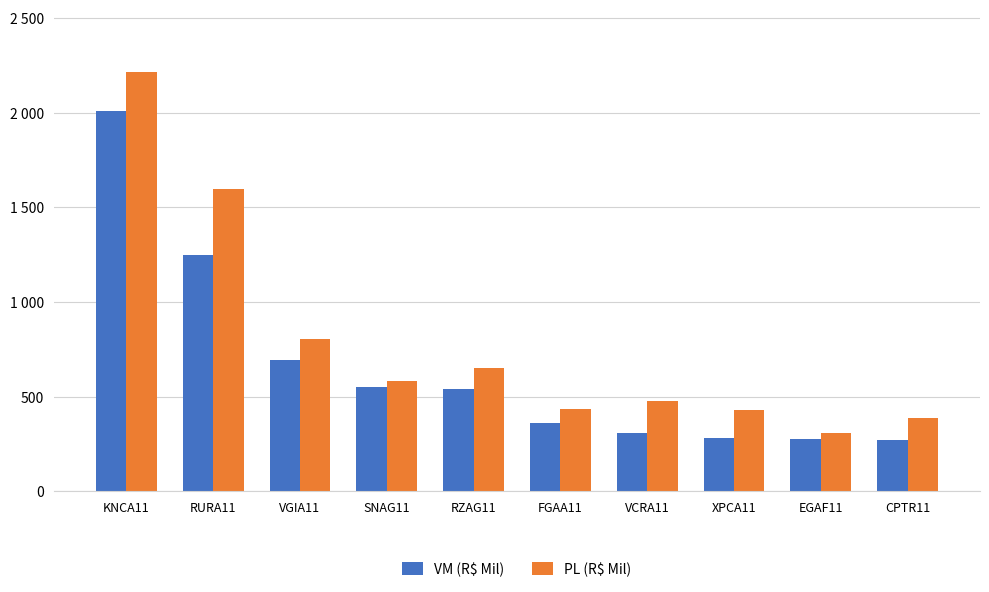

What is the difference between the maximum and minimum values in the VM (R$ Mil) series?

1740.1